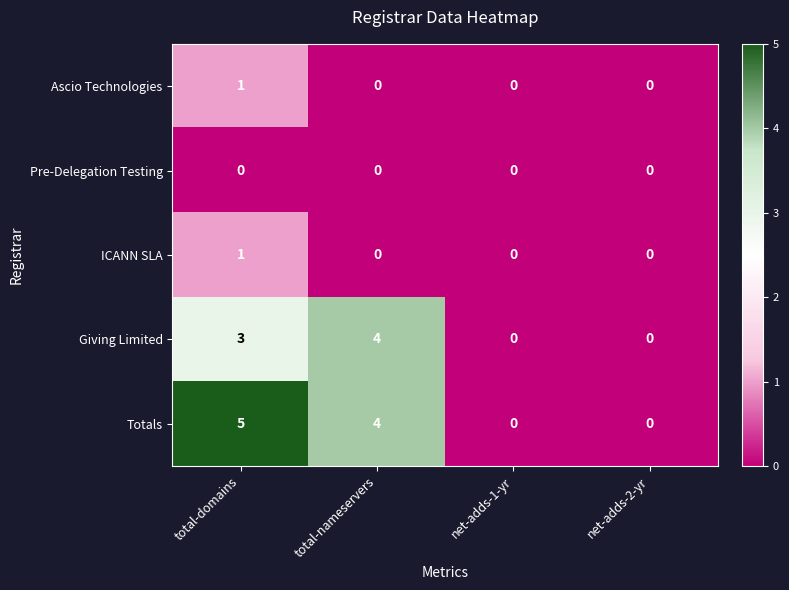

True or false: Pre-Delegation Testing has a value of 0 at total-nameservers.

True